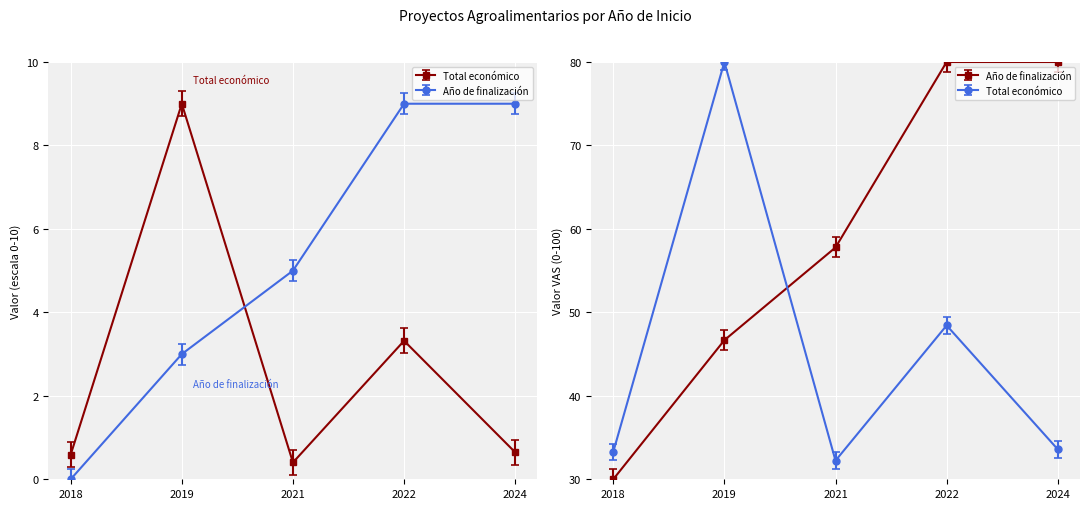

At which category does the data reach its first local valley?

2021